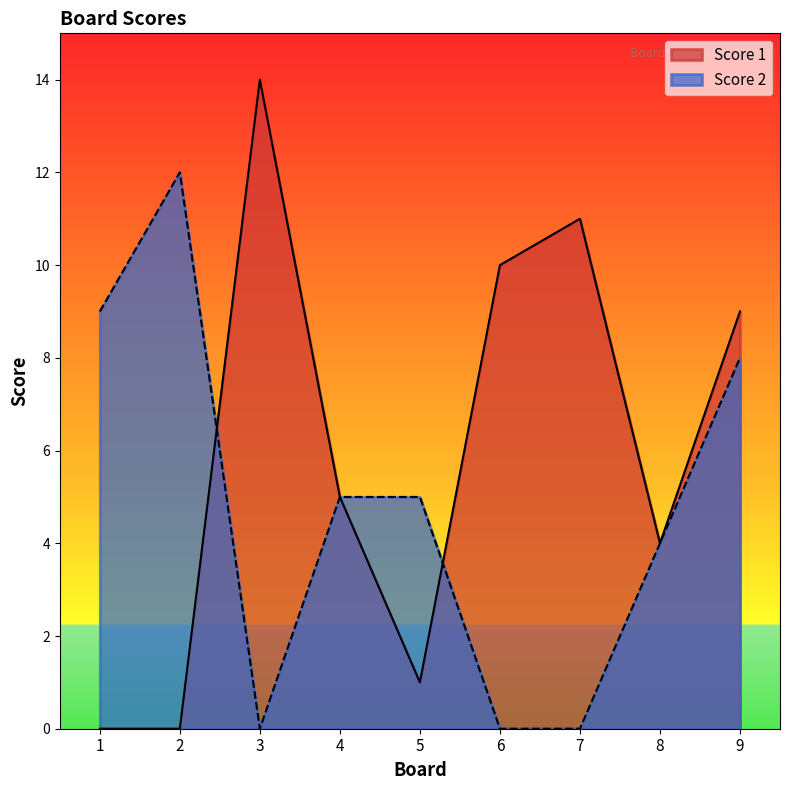

Between 3 and 7, which is larger?

3